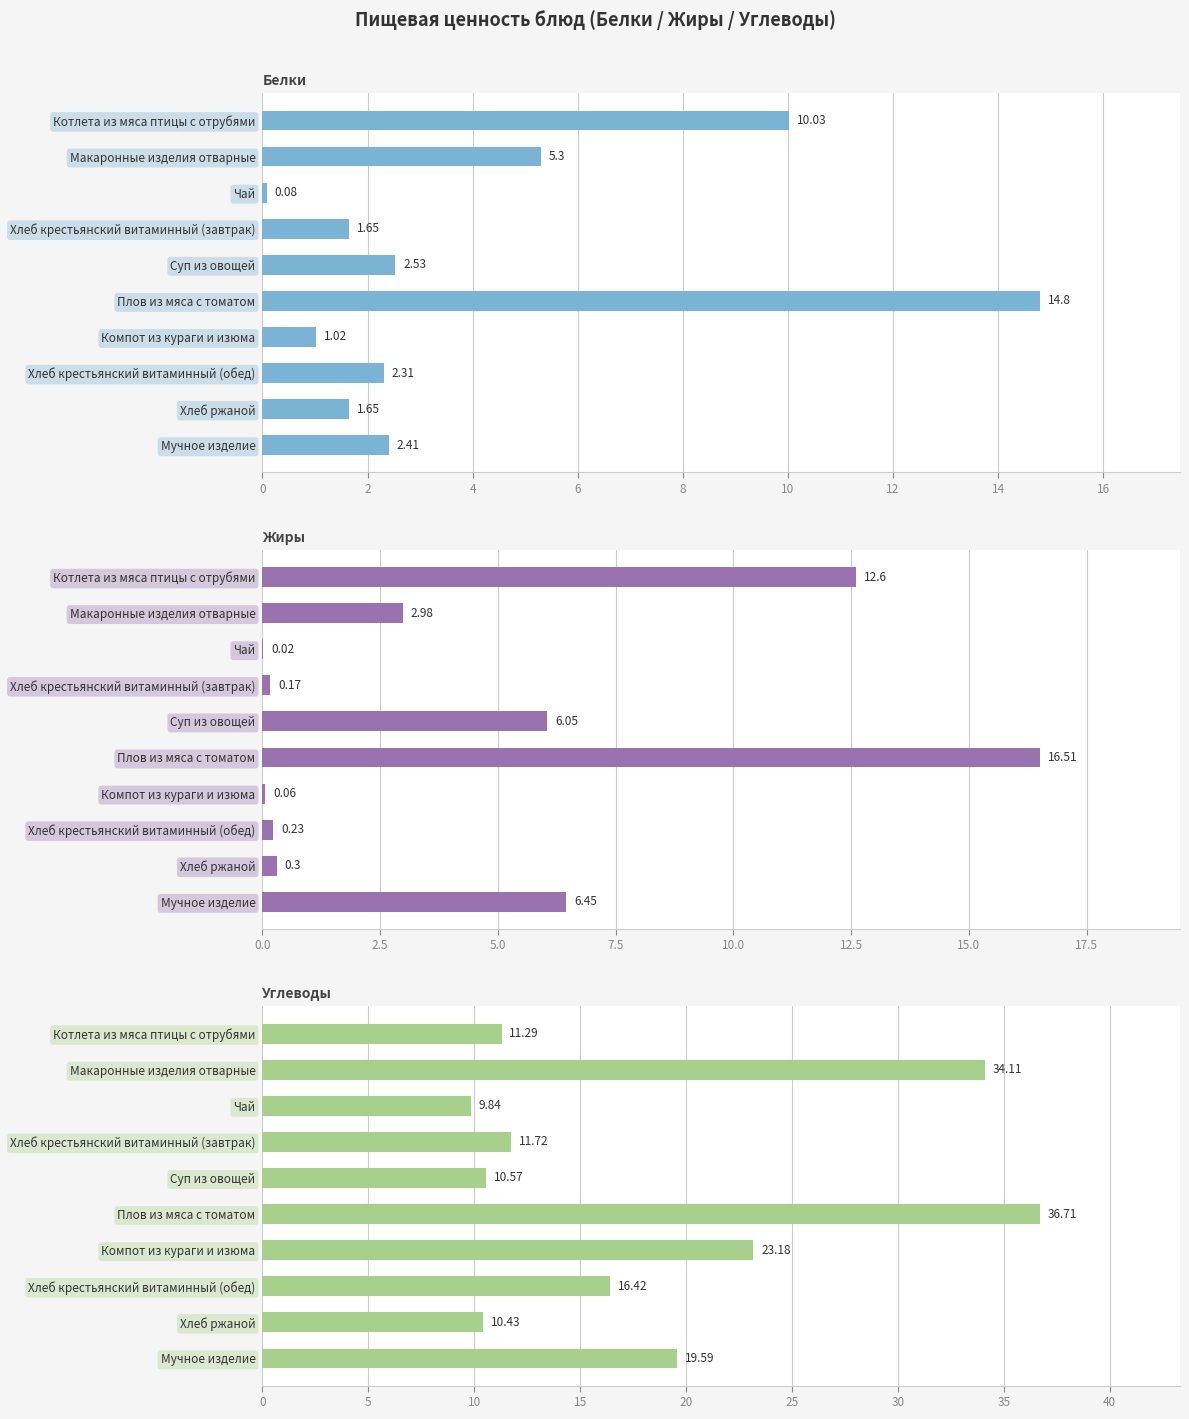

How many distinct data groups are displayed?

3